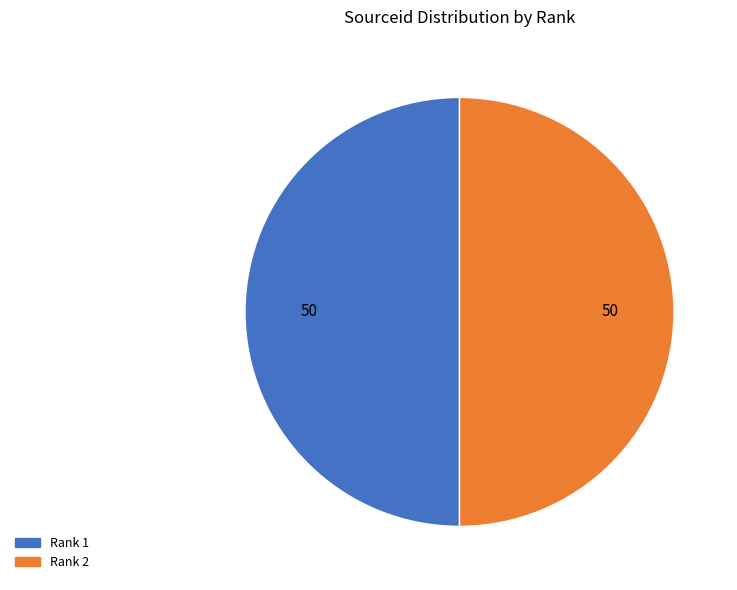

The Rank 2 slice represents 57% of the pie. True or false?

False